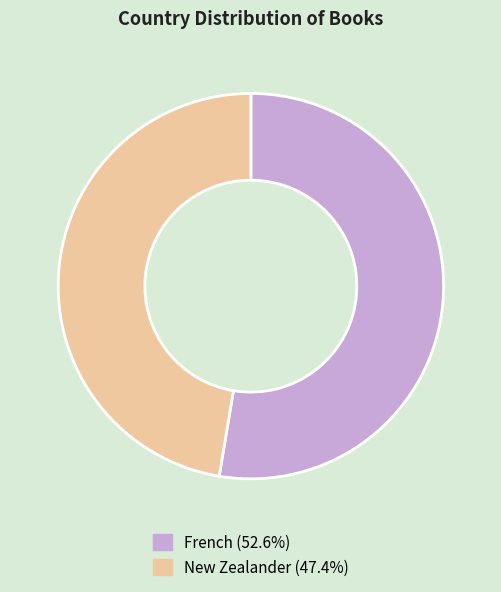

Which slice is the smallest?

New Zealander